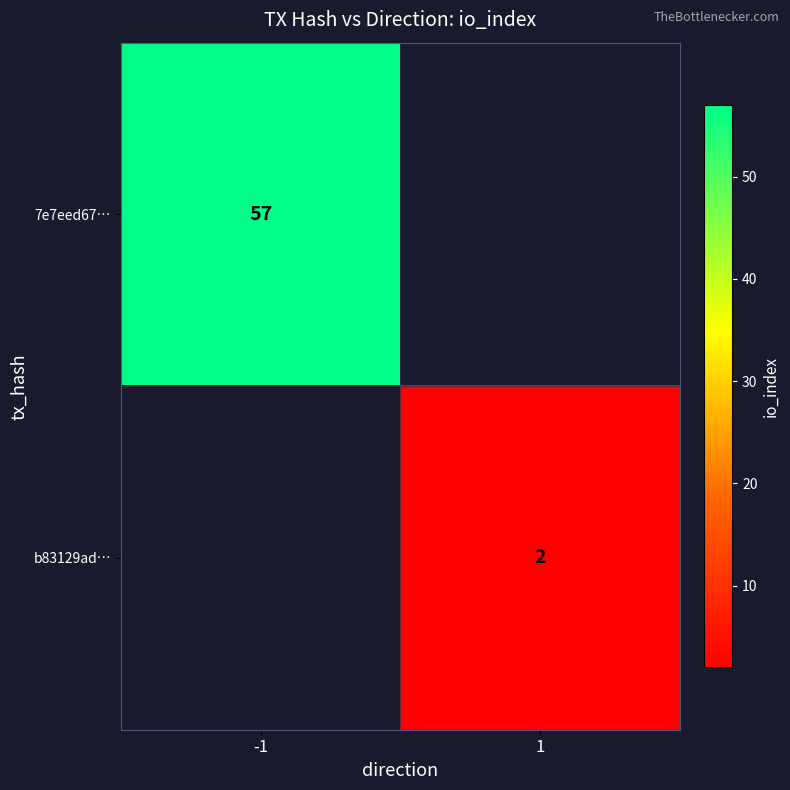

True or false: b83129ad… has a value of 3 at 1.

False